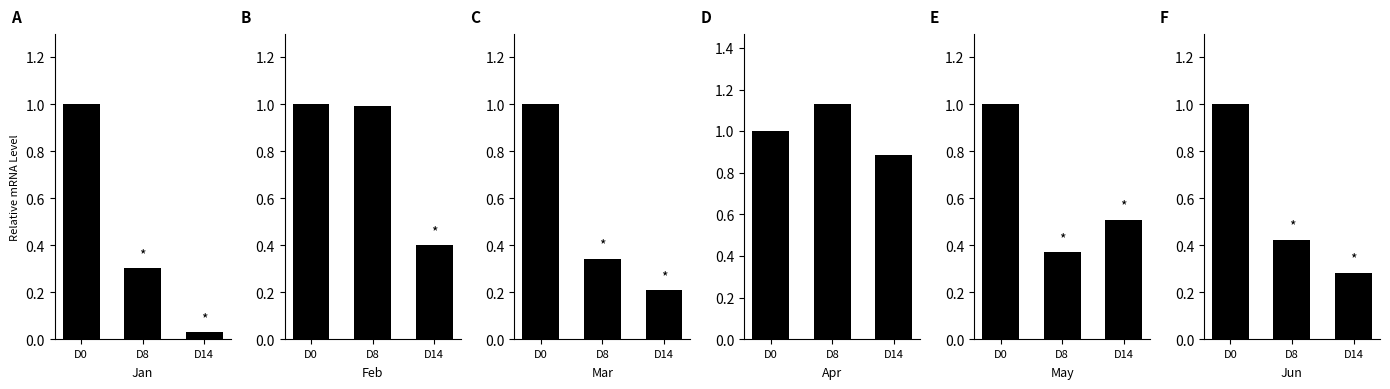

What is the total value across all series at D0?

6.0